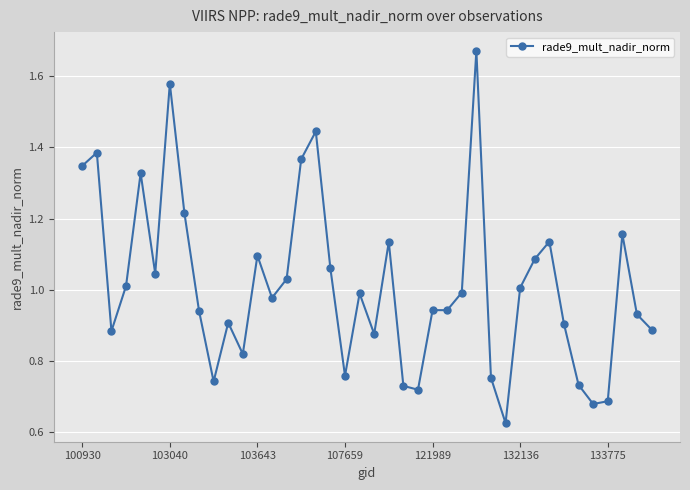

How many lines are shown in the chart?

1